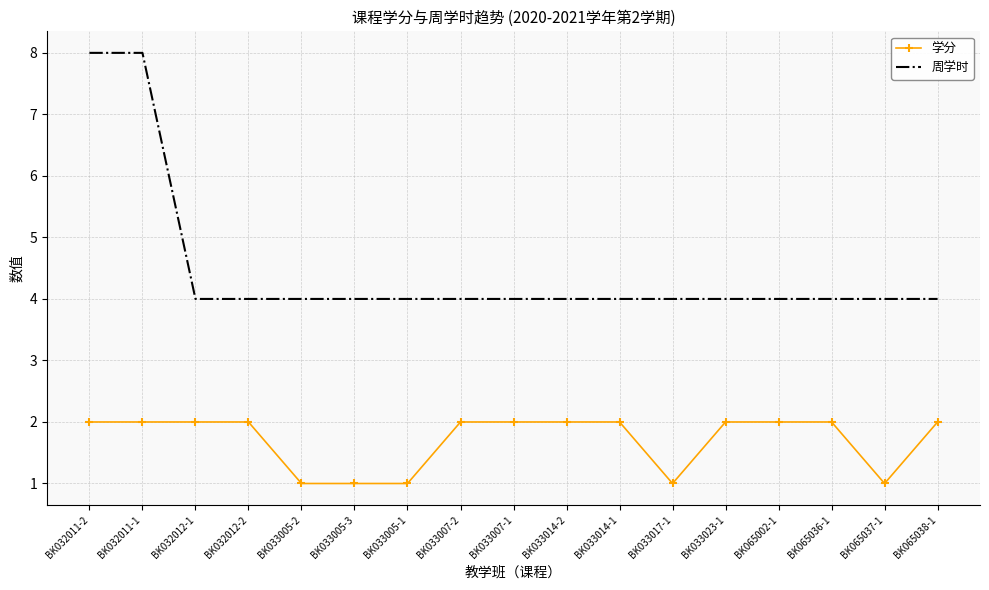

Reading right to left, what are all the values shown in this chart?

学分: 2	1	2	2	2	1	2	2	2	2	1	1	1	2	2	2	2
周学时: 4	4	4	4	4	4	4	4	4	4	4	4	4	4	4	8	8